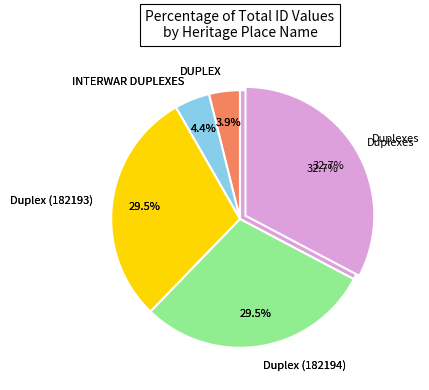

Which slice is the smallest?

DUPLEX